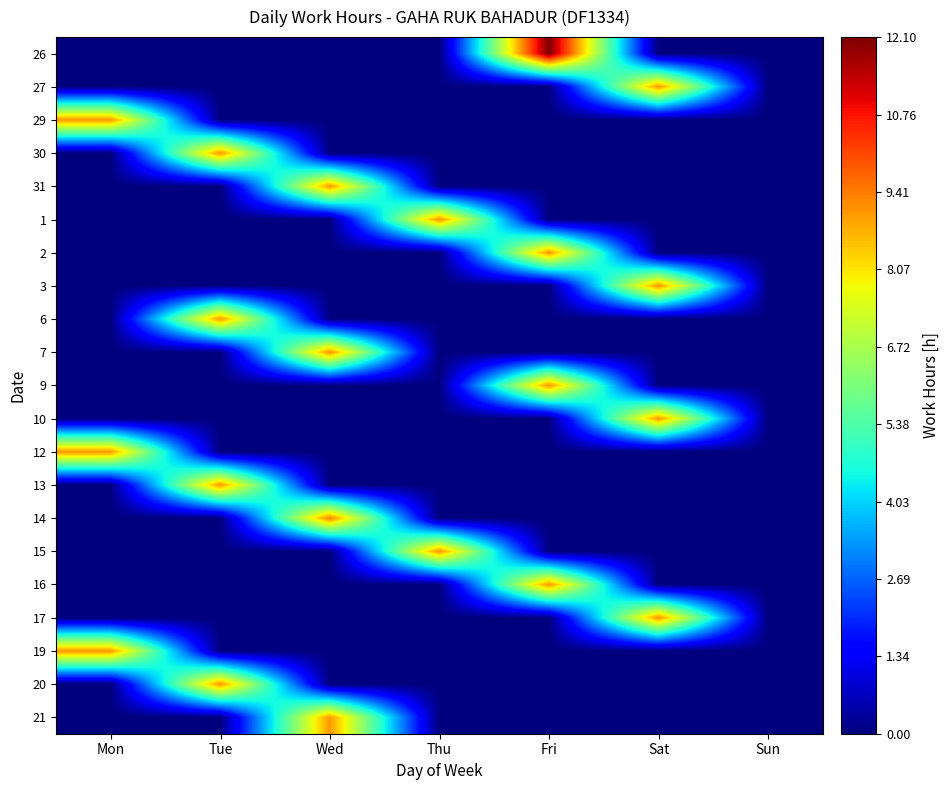

At which category is the sum across all series the highest?

Fri